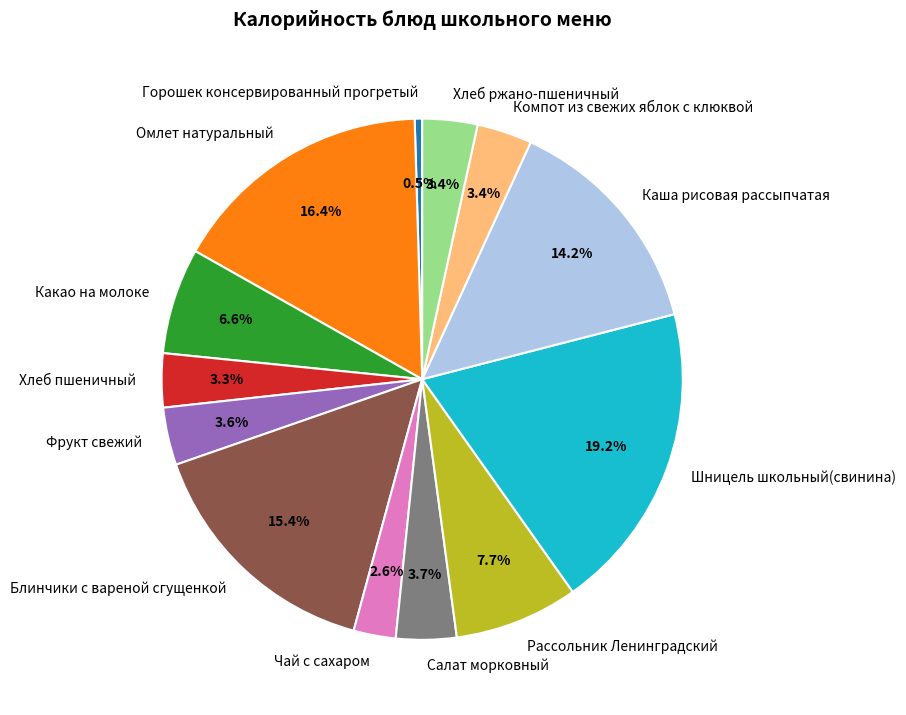

What percentage is NOT represented by Чай с сахаром?

97.4%